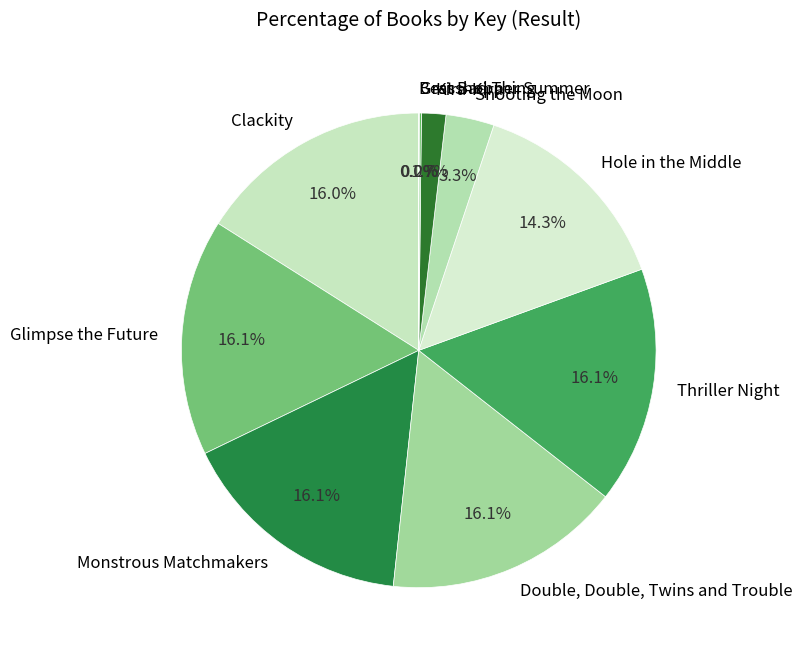

What is the ratio of the value at Glimpse the Future to the value at Double, Double, Twins and Trouble?

1.0